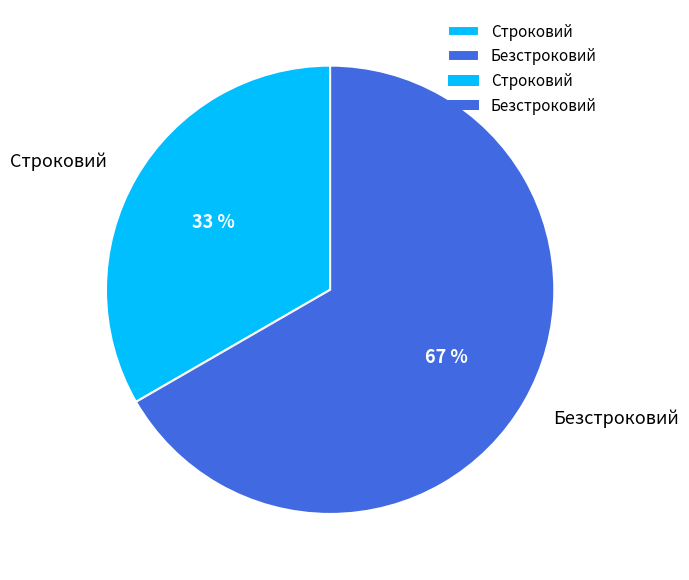

To the nearest percent, what percentage of the pie is Безстроковий?

67%